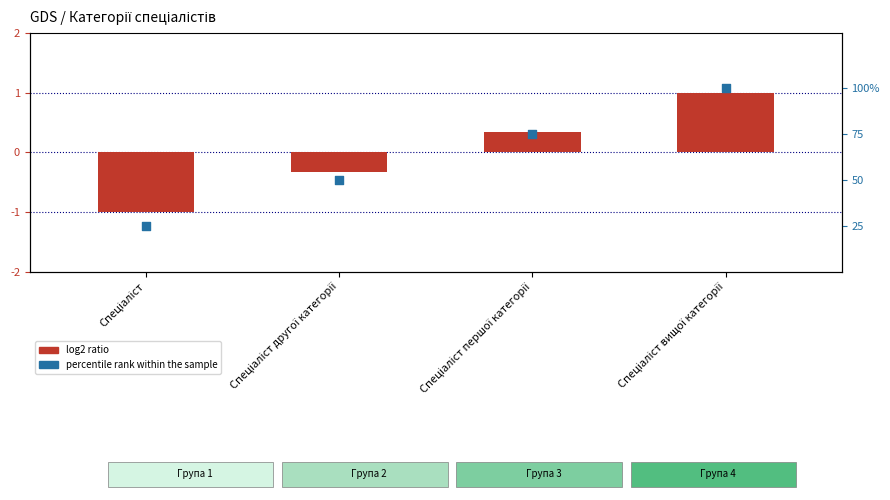

What are all the series names shown in the legend?

log2 ratio, percentile rank within the sample